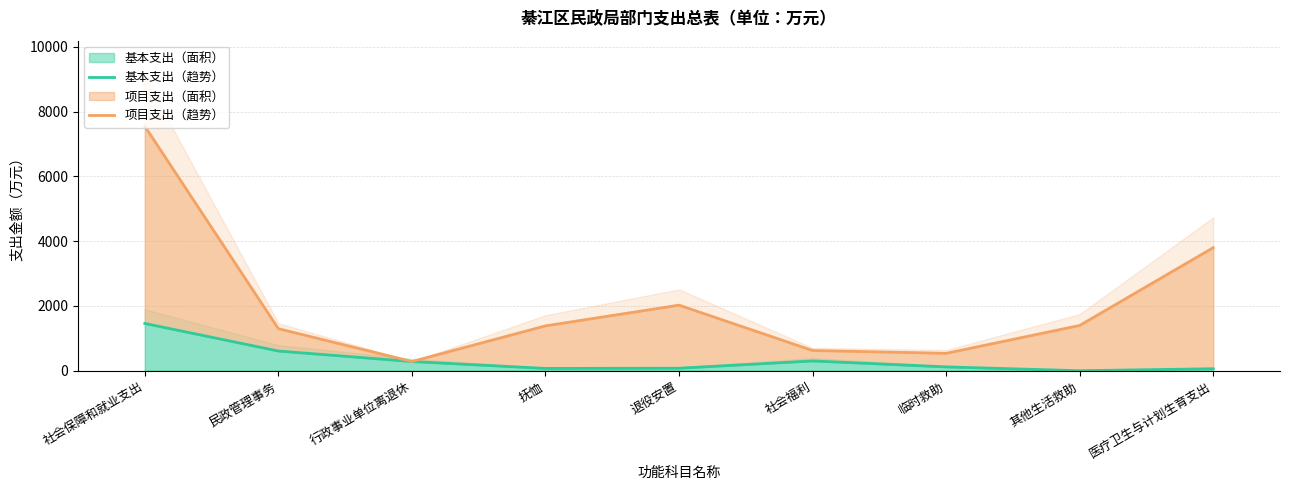

Reading left to right, list all the values displayed in this chart.

基本支出（趋势）: 社会保障和就业支出=1458.9	民政管理事务=607.9	行政事业单位离退休=283.5	抚恤=70.9	退役安置=77.2	社会福利=301.7	临时救助=117.7	其他生活救助=0.0	医疗卫生与计划生育支出=61.3
项目支出（趋势）: 社会保障和就业支出=7545.8	民政管理事务=1297.1	行政事业单位离退休=283.5	抚恤=1384.3	退役安置=2023.6	社会福利=623.7	临时救助=536.5	其他生活救助=1397.0	医疗卫生与计划生育支出=3798.1